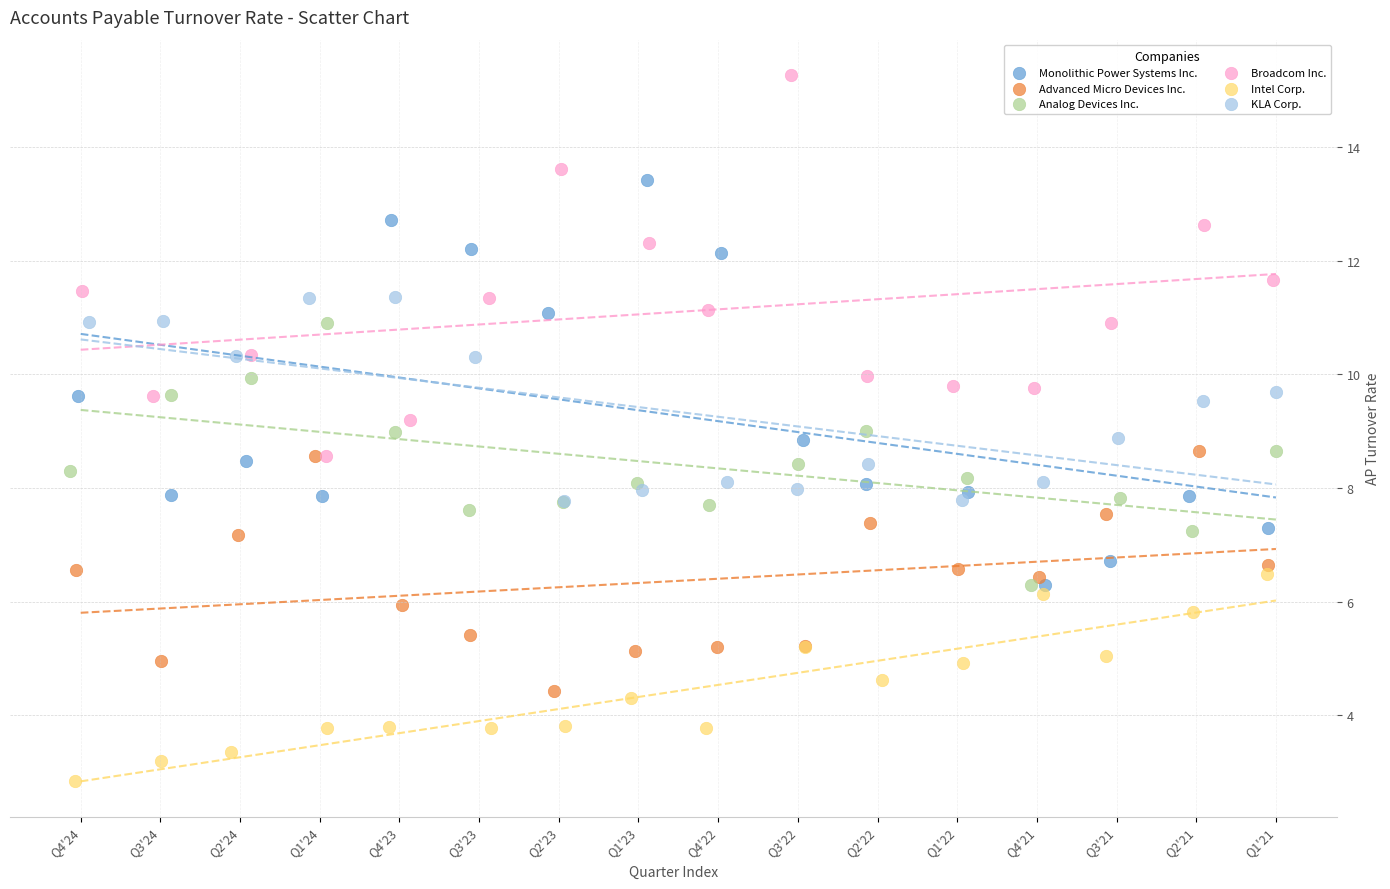

Which series reaches the maximum Y coordinate?

Broadcom Inc.